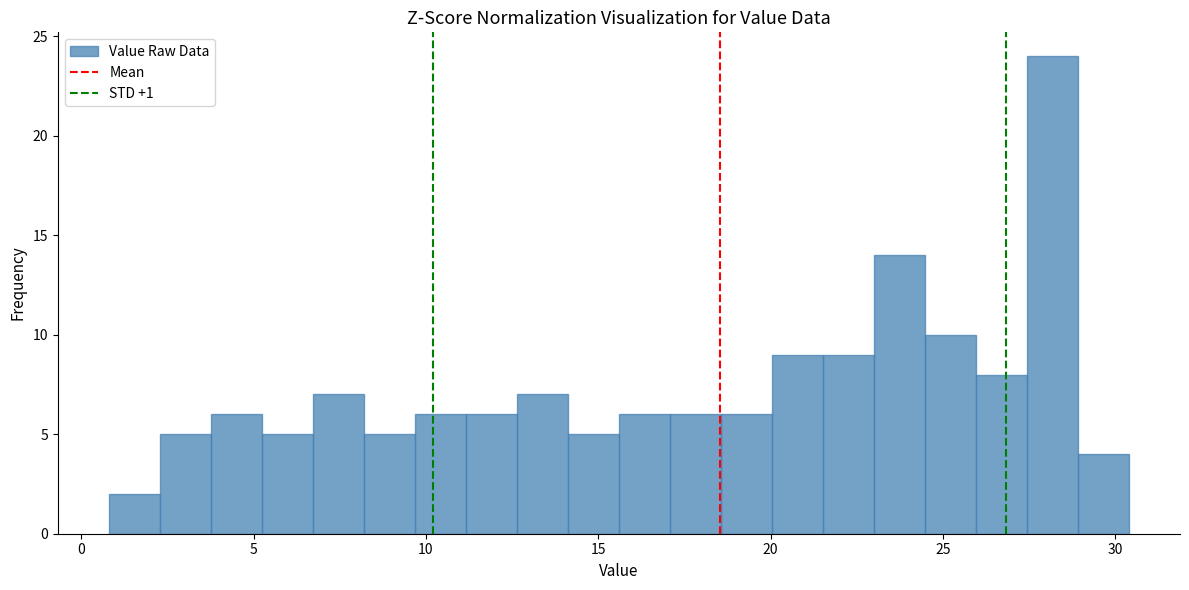

Around what value on the x-axis is the tallest bar? Give the approximate position of its centre, as read against the axis.

28.0